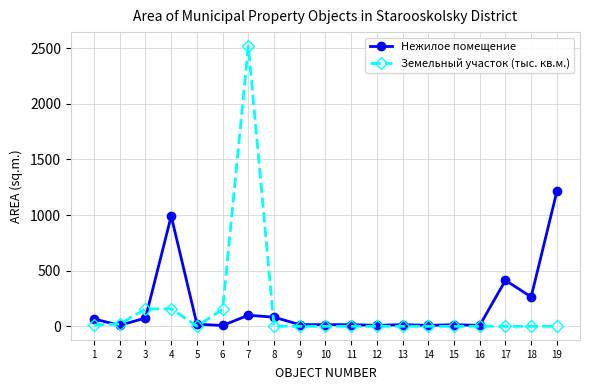

At 7, list the series in order from smallest to largest.

Нежилое помещение, Земельный участок (тыс. кв.м.)